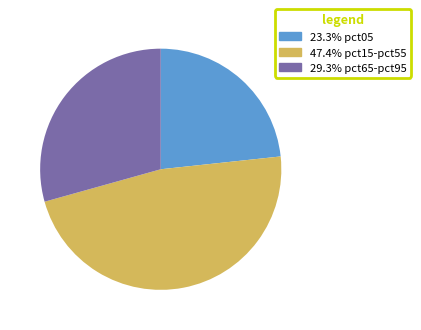

Is there any slice that represents more than half of the pie?

No